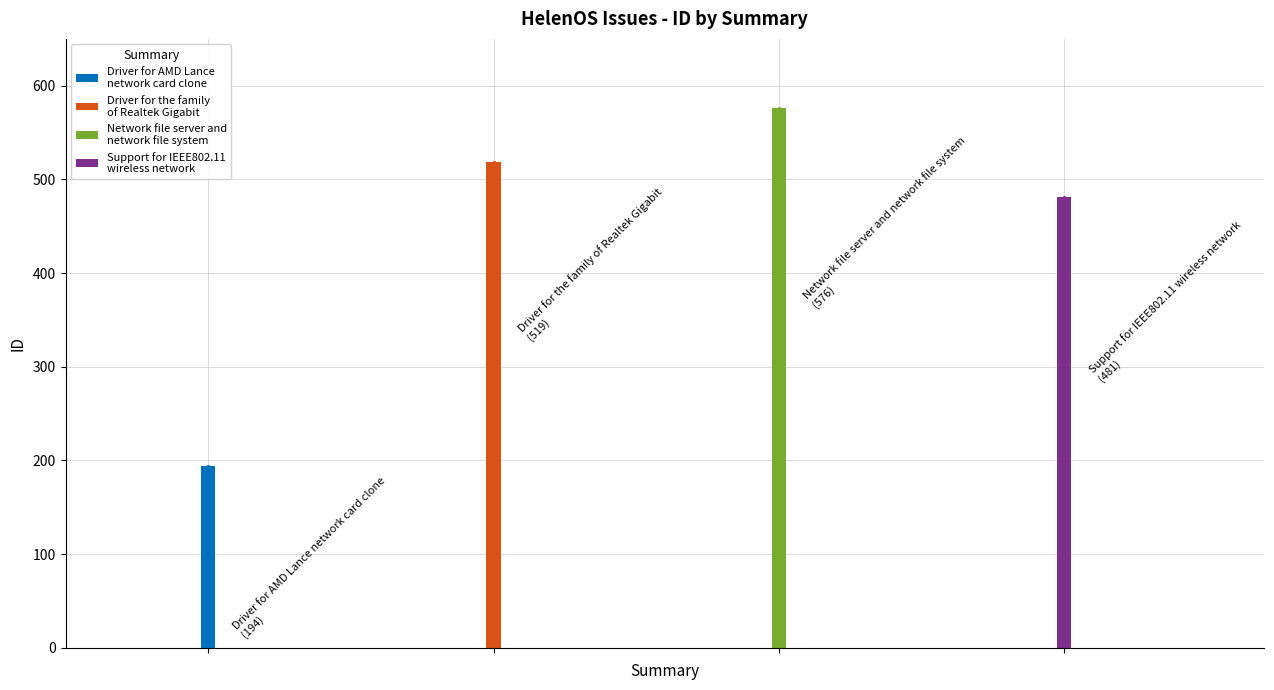

What is the value of the 4th bar from the left?

481